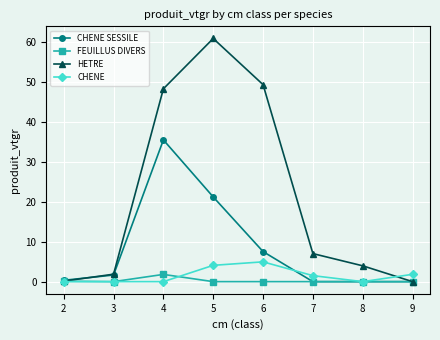

Does the chart display data point markers on the line(s)?

Yes